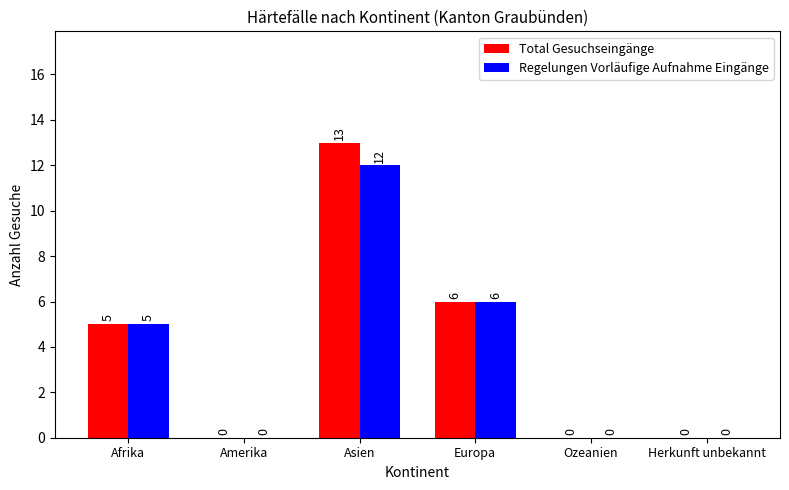

At which category is the sum across all series the highest?

Asien